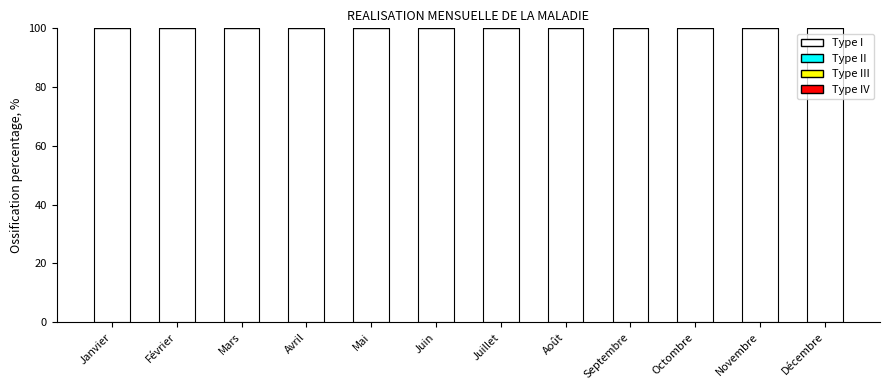

Which has a higher value, Mars or Mai?

Mars